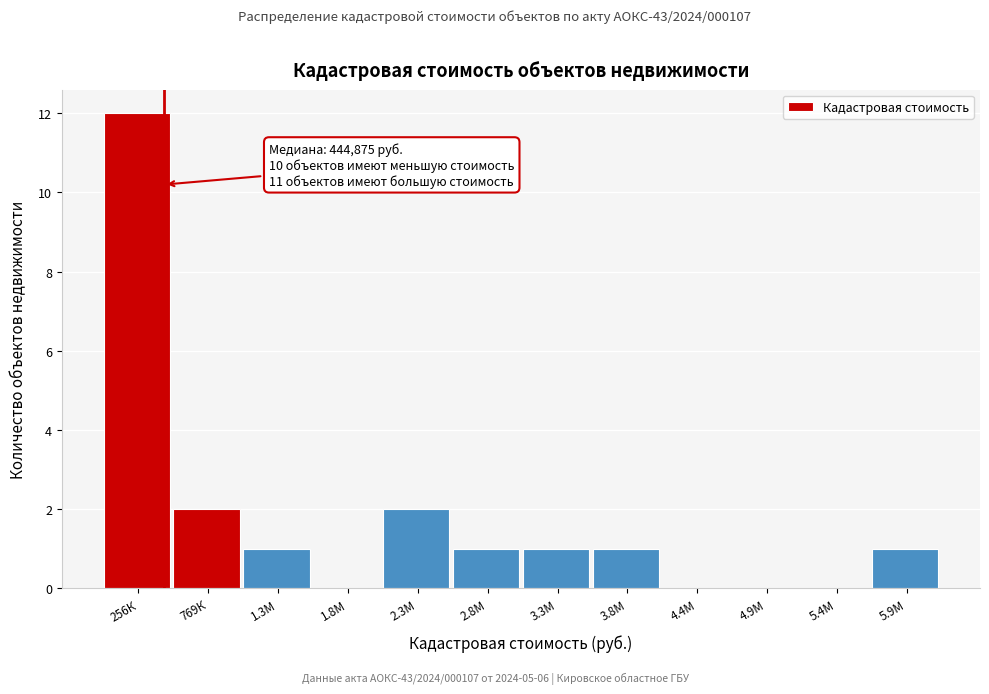

Reading left to right, what are all the values shown in this chart?

256К=12	769К=2	1.3М=1	1.8М=0	2.3М=2	2.8М=1	3.3М=1	3.8М=1	4.4М=0	4.9М=0	5.4М=0	5.9М=1